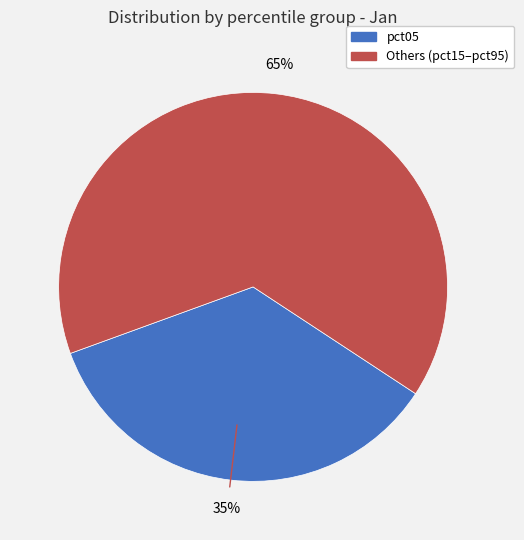

Is there any slice that represents more than half of the pie?

Yes